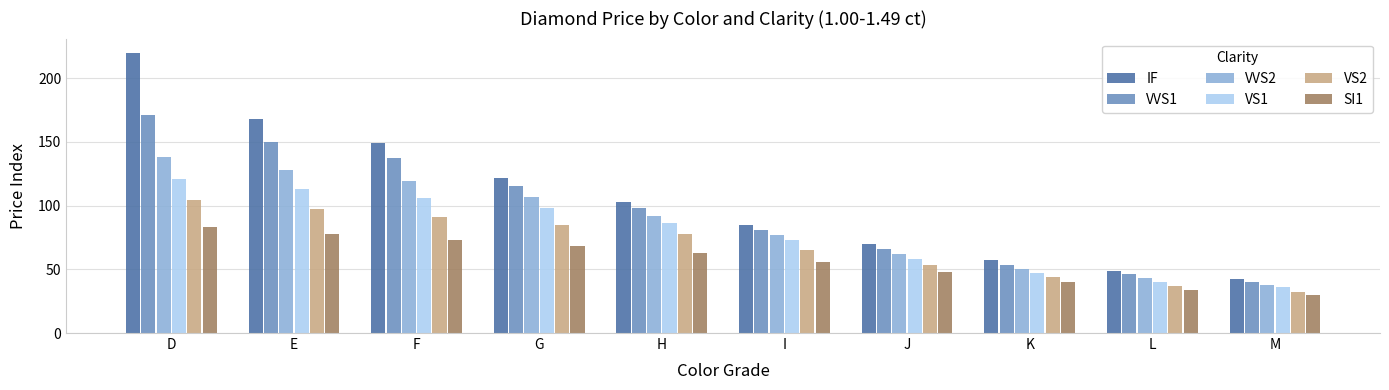

How many series are shown in this chart?

6